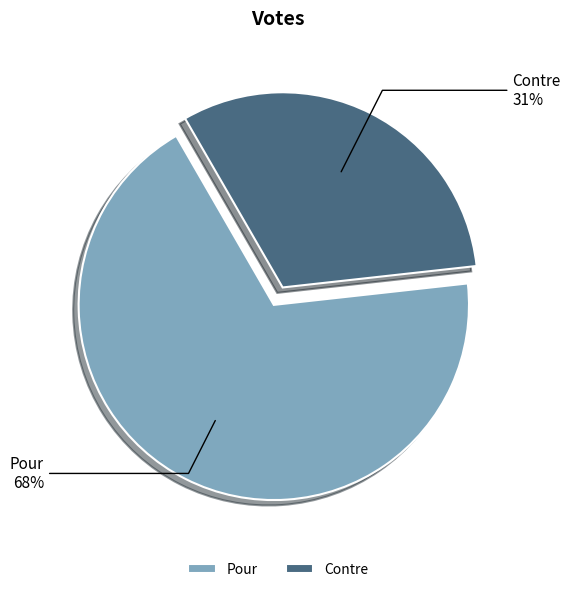

Combined, what portion of the pie is Pour and Contre?

100.0%